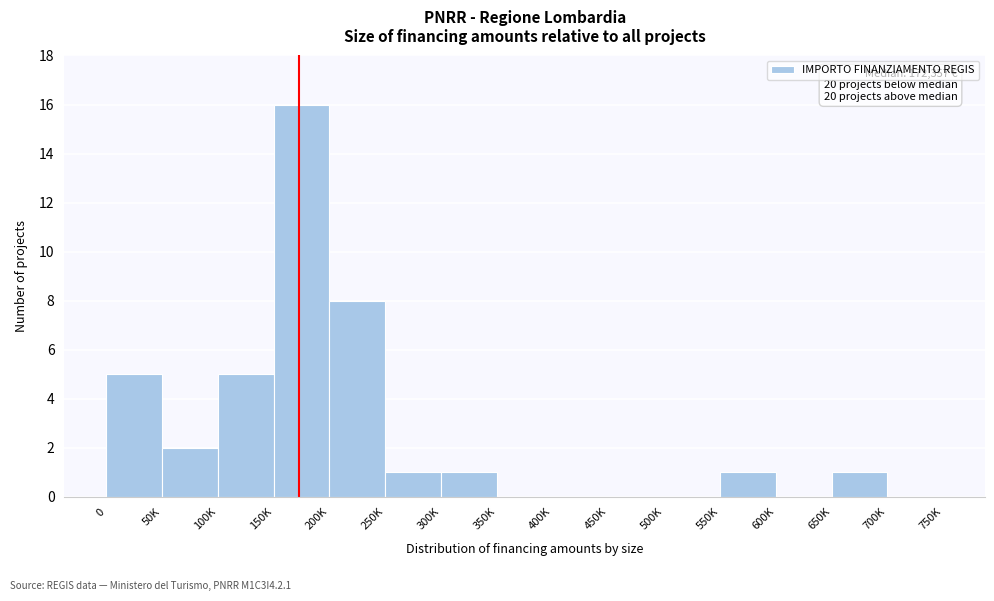

Reading left to right, extract all data points from this chart.

0=5	50K=2	100K=5	150K=16	200K=8	250K=1	300K=1	350K=0	400K=0	450K=0	500K=0	550K=1	600K=0	650K=1	700K=0